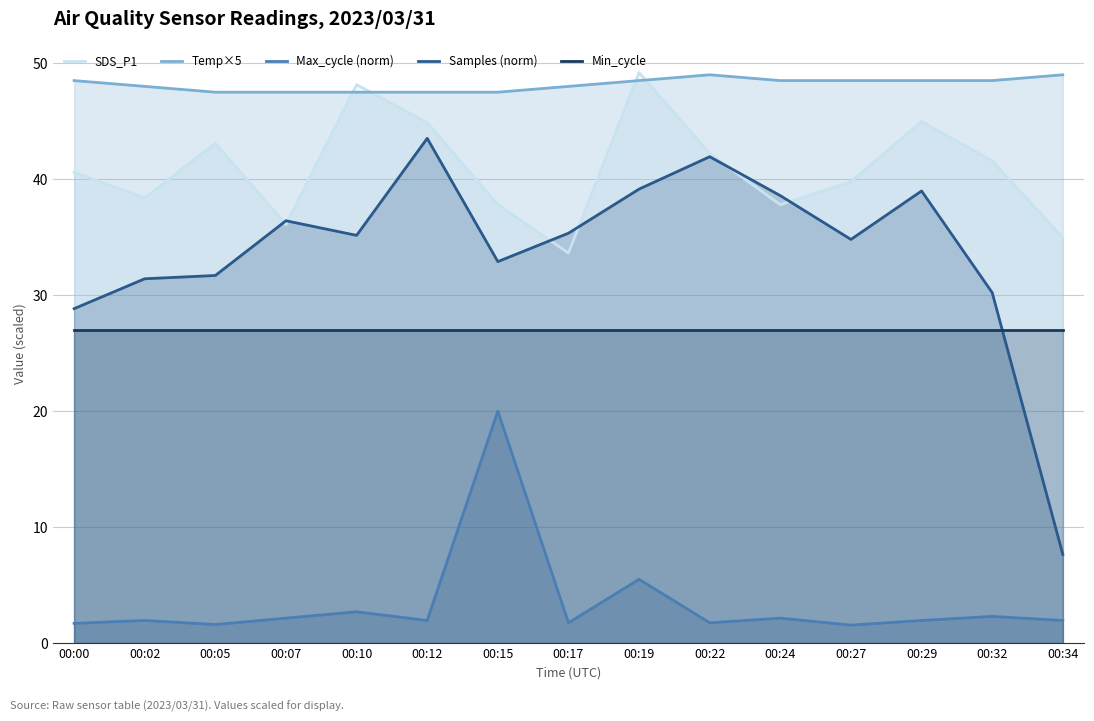

Reading left to right, extract all data points from this chart.

SDS_P1: 00:00=40.6	00:02=38.4	00:05=43.1	00:07=36.1	00:10=48.1	00:12=44.9	00:15=37.8	00:17=33.6	00:19=49.2	00:22=42.2	00:24=37.8	00:27=39.8	00:29=45.0	00:32=41.6	00:34=35.0
Temp×5: 00:00=48.5	00:02=48.0	00:05=47.5	00:07=47.5	00:10=47.5	00:12=47.5	00:15=47.5	00:17=48.0	00:19=48.5	00:22=49.0	00:24=48.5	00:27=48.5	00:29=48.5	00:32=48.5	00:34=49.0
Max_cycle (norm): 00:00=1.7	00:02=1.9	00:05=1.6	00:07=2.1	00:10=2.7	00:12=1.9	00:15=20.0	00:17=1.8	00:19=5.5	00:22=1.8	00:24=2.1	00:27=1.6	00:29=1.9	00:32=2.3	00:34=1.9
Samples (norm): 00:00=28.8	00:02=31.4	00:05=31.7	00:07=36.4	00:10=35.2	00:12=43.5	00:15=32.9	00:17=35.3	00:19=39.1	00:22=41.9	00:24=38.6	00:27=34.8	00:29=39.0	00:32=30.2	00:34=7.6
Min_cycle: 00:00=27.0	00:02=27.0	00:05=27.0	00:07=27.0	00:10=27.0	00:12=27.0	00:15=27.0	00:17=27.0	00:19=27.0	00:22=27.0	00:24=27.0	00:27=27.0	00:29=27.0	00:32=27.0	00:34=27.0